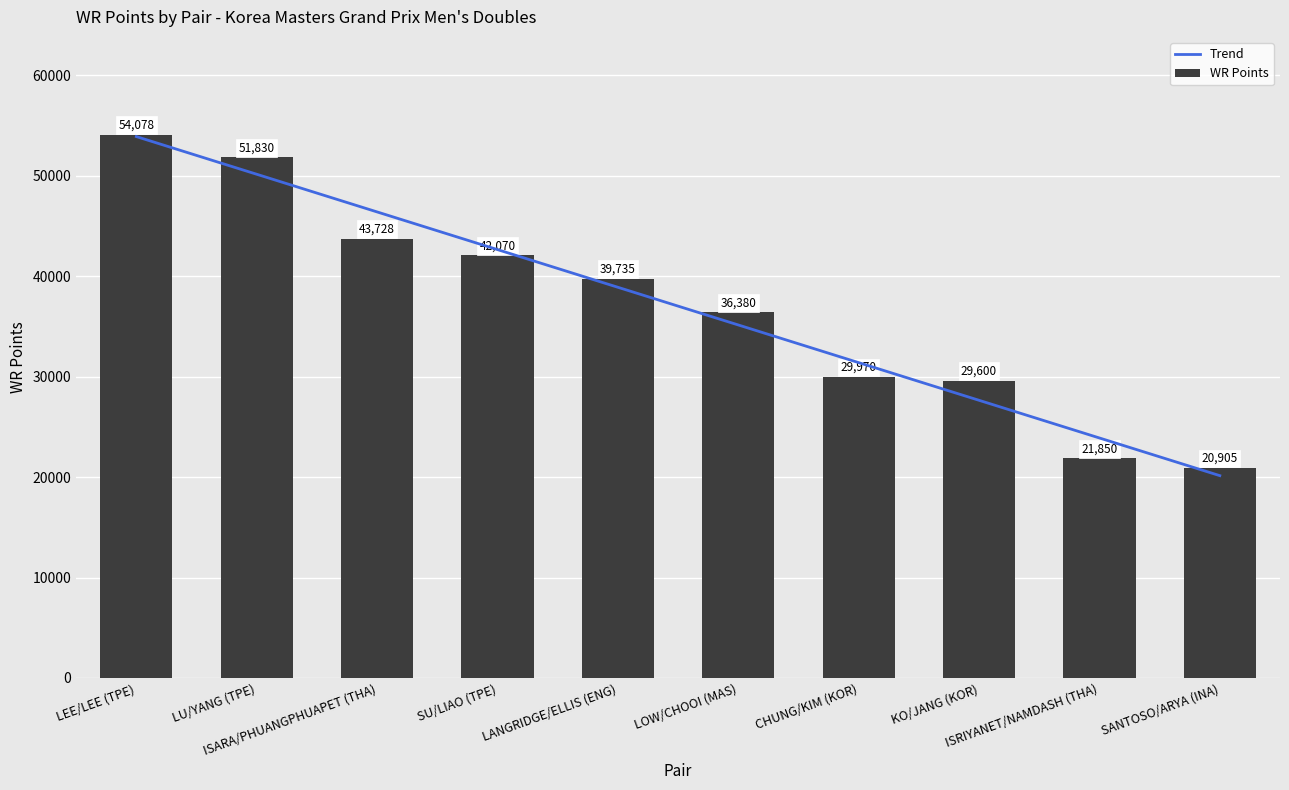

The value at KO/JANG (KOR) is 29600. True or false?

True